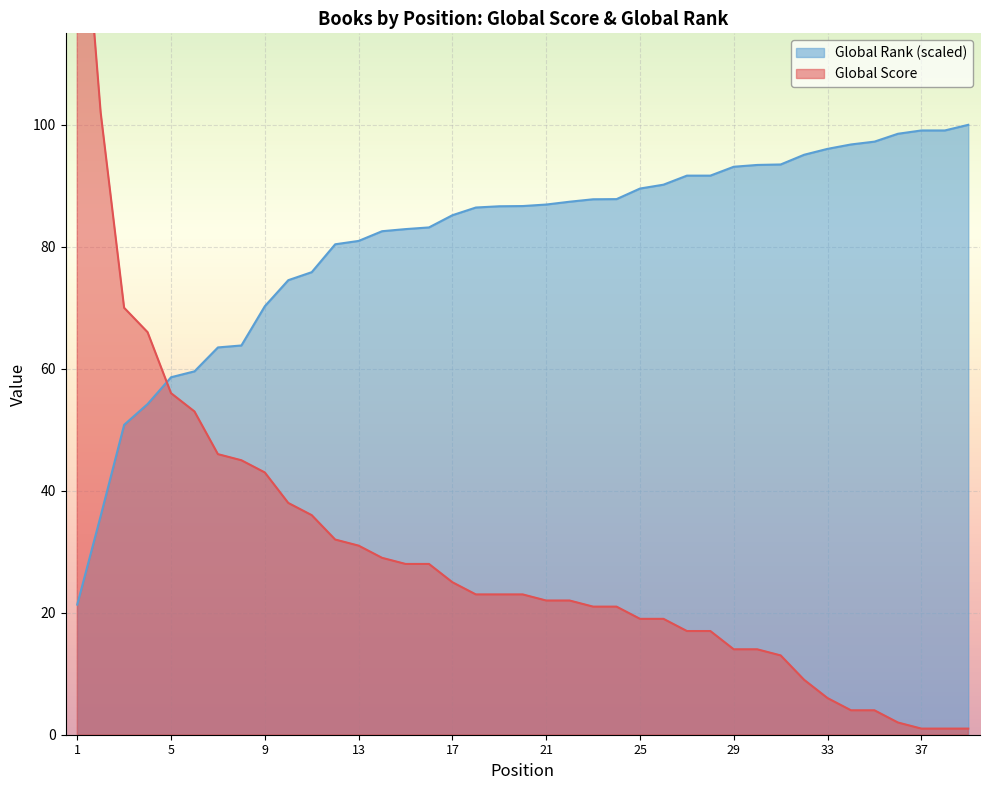

What is the value of the Global Score point at the 33rd from the left?

6.0